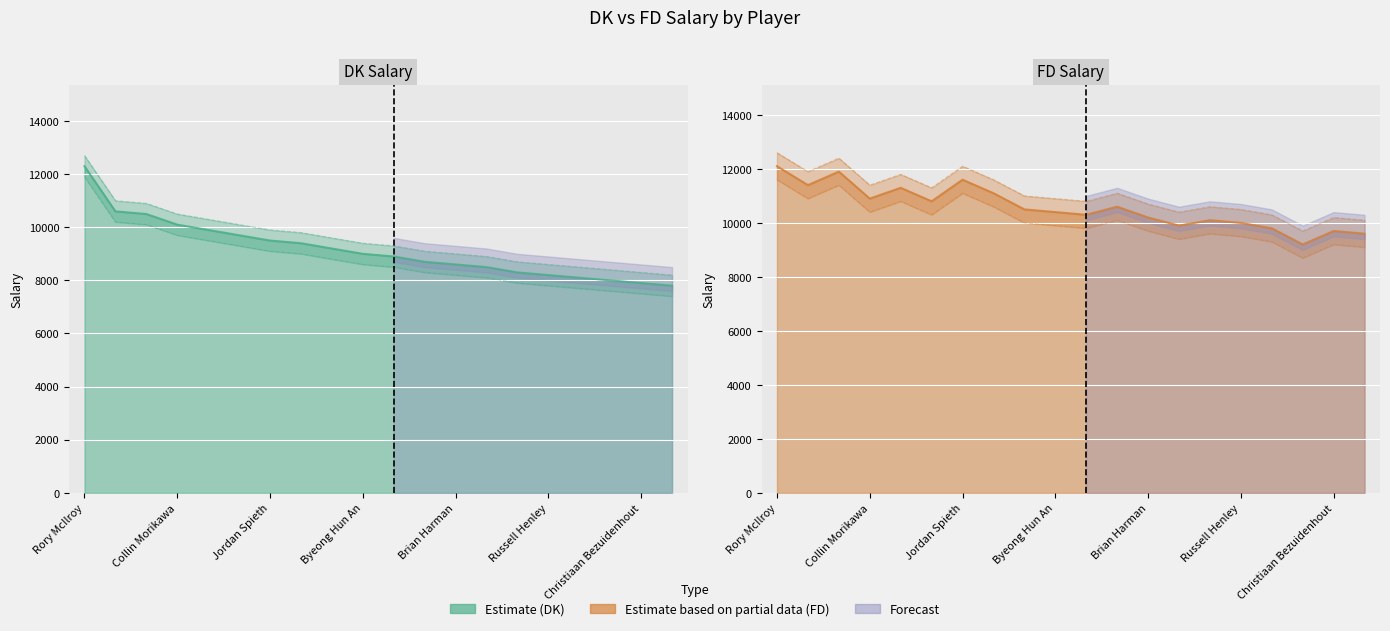

True or false: FD has more than 2 points higher than both neighbors.

True